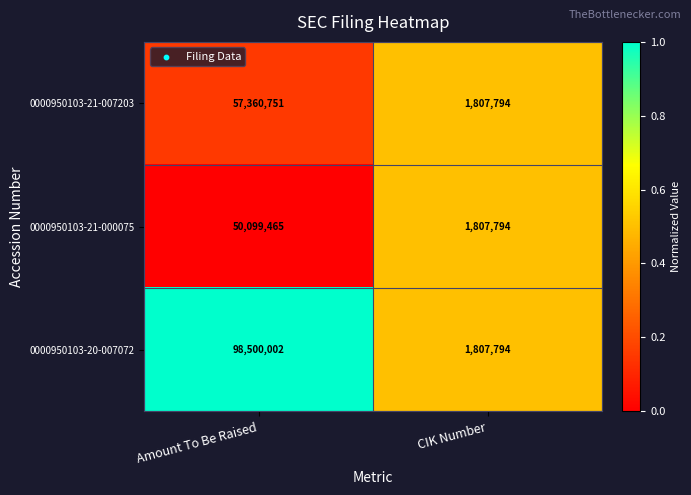

Rank the series by their maximum value, from lowest to highest.

0000950103-21-000075, 0000950103-21-007203, 0000950103-20-007072